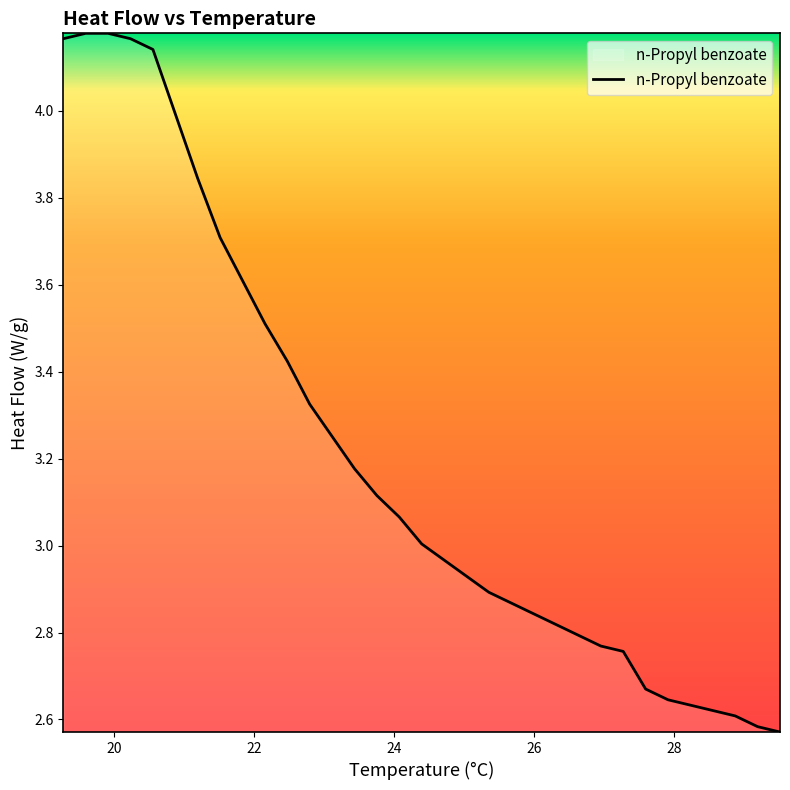

What is the difference between the maximum and minimum values?

1.6